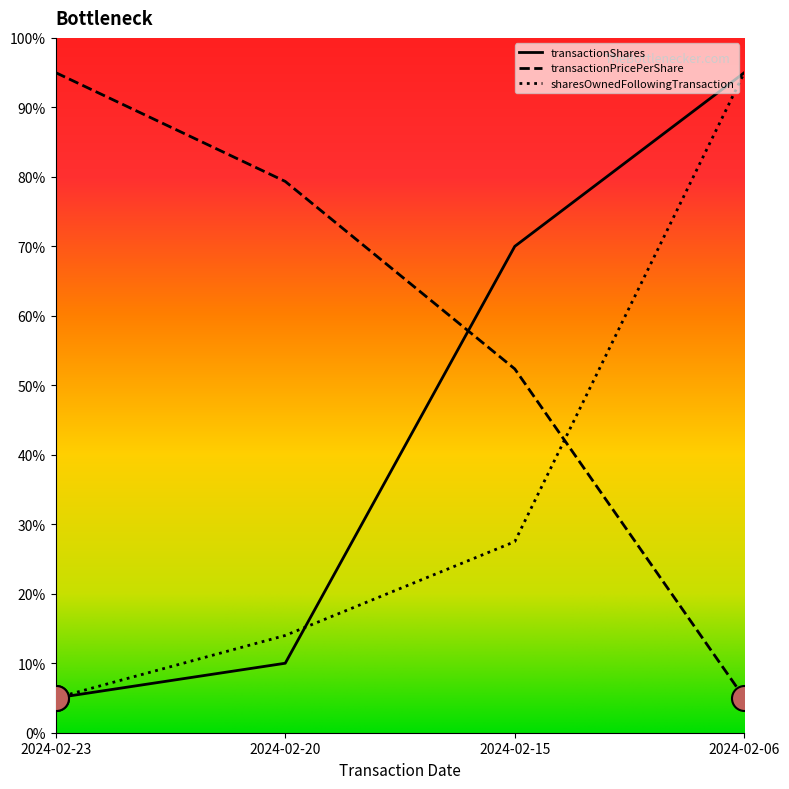

Which series ends up on top after the final intersection of transactionPricePerShare and sharesOwnedFollowingTransaction?

sharesOwnedFollowingTransaction